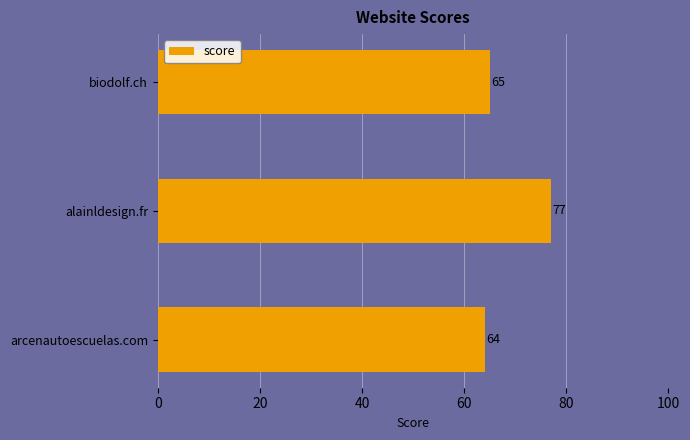

What is the difference between the second highest and minimum values?

1